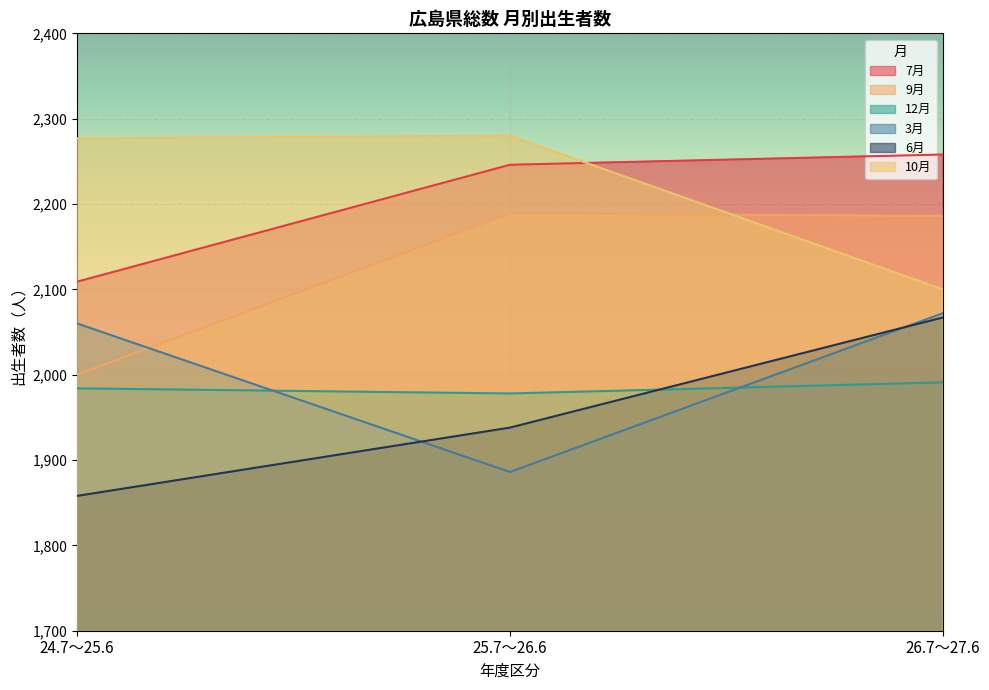

Count the number of categories in the chart.

3